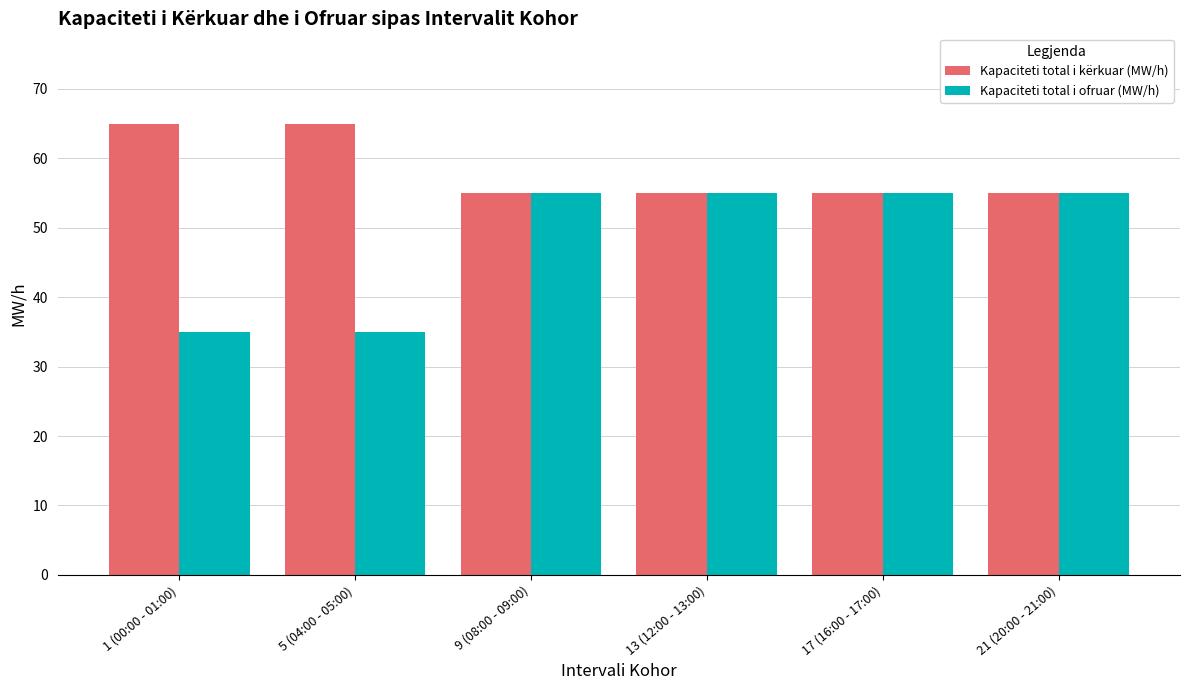

Rank the series by their maximum value, from highest to lowest.

Kapaciteti total i kërkuar (MW/h), Kapaciteti total i ofruar (MW/h)